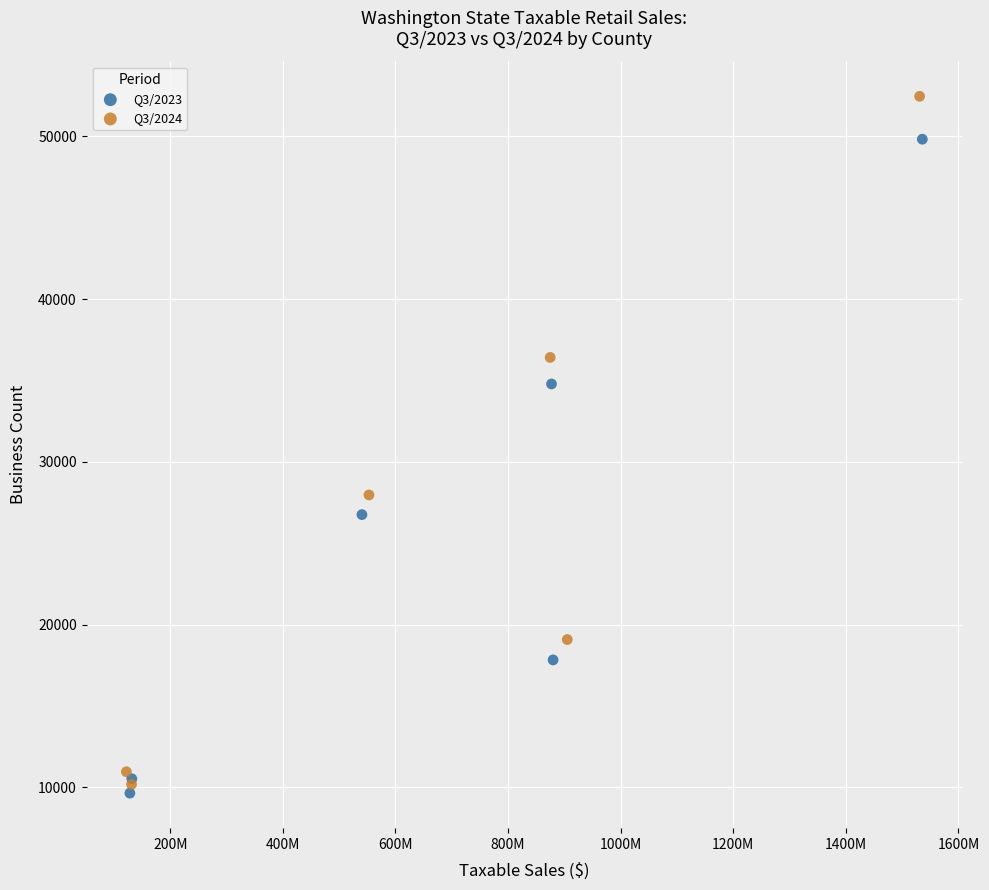

Which series contains the highest Y value?

Q3/2024